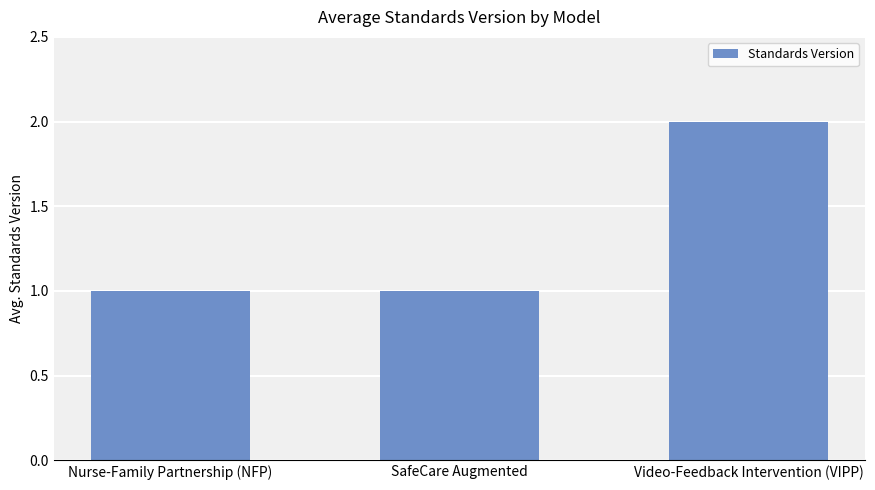

Count the values in the range 1 to 2.

3